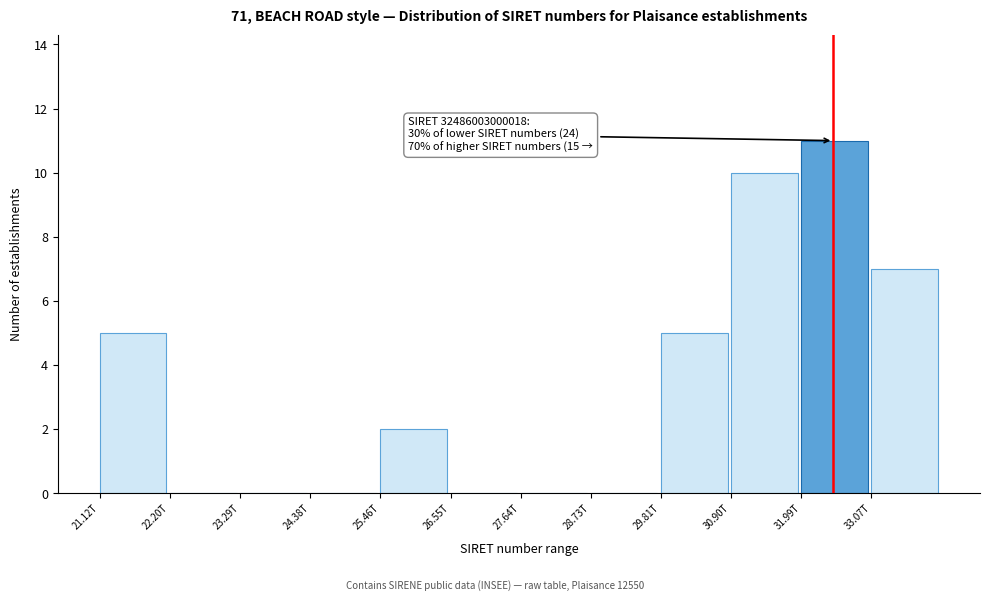

Reading left to right, what are all the values shown in this chart?

21.12T=5	22.20T=0	23.29T=0	24.38T=0	25.46T=2	26.55T=0	27.64T=0	28.73T=0	29.81T=5	30.90T=10	31.99T=11	33.07T=7